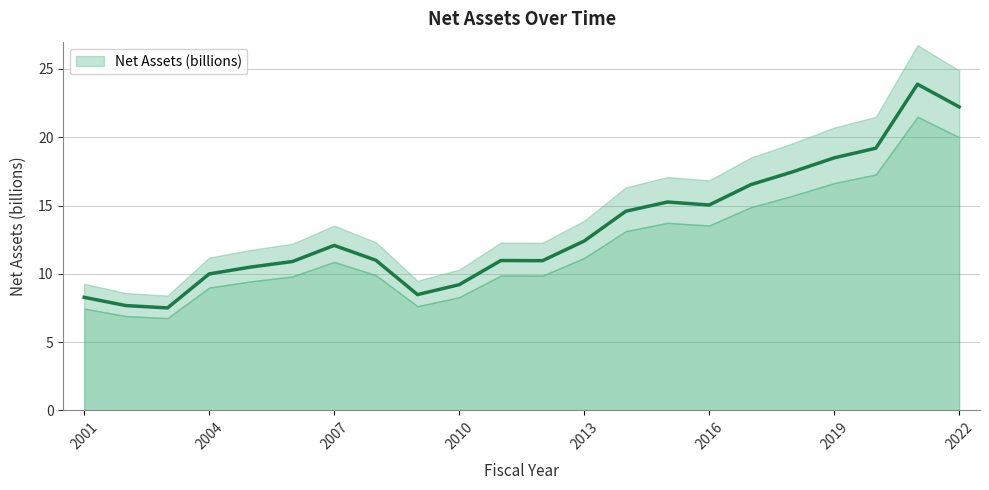

What is the average value?

13.3